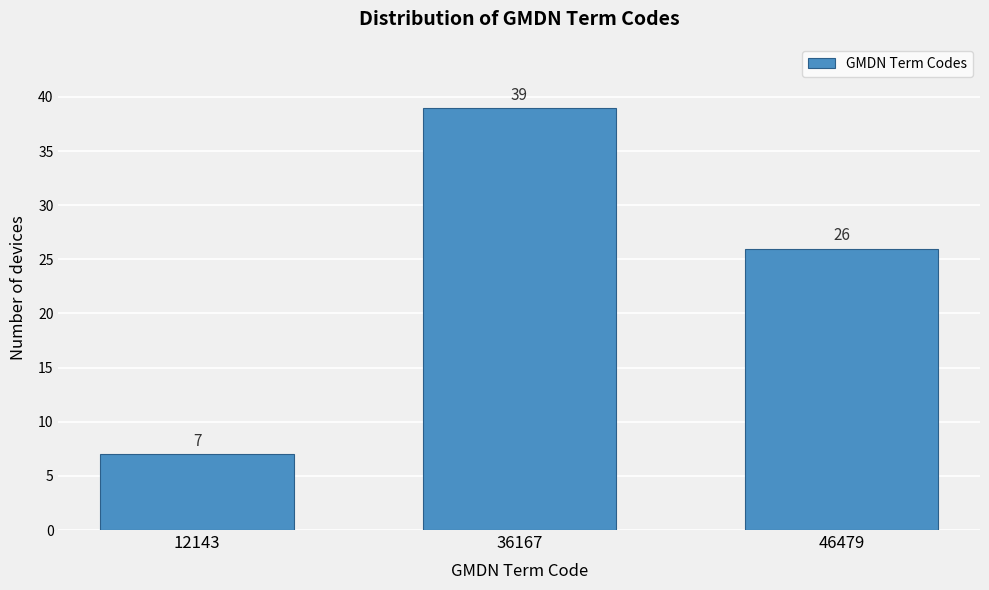

Reading left to right, transcribe all the data shown in this chart.

7	39	26